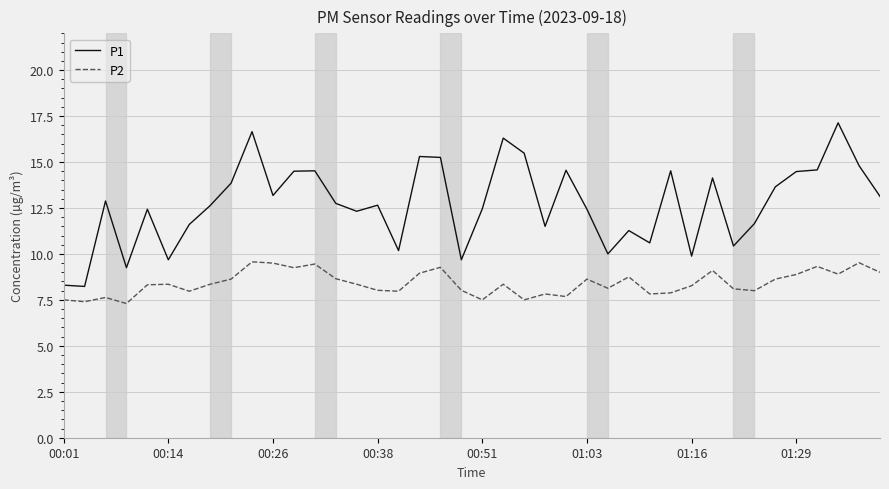

Rank the series by their average value, from highest to lowest.

P1, P2